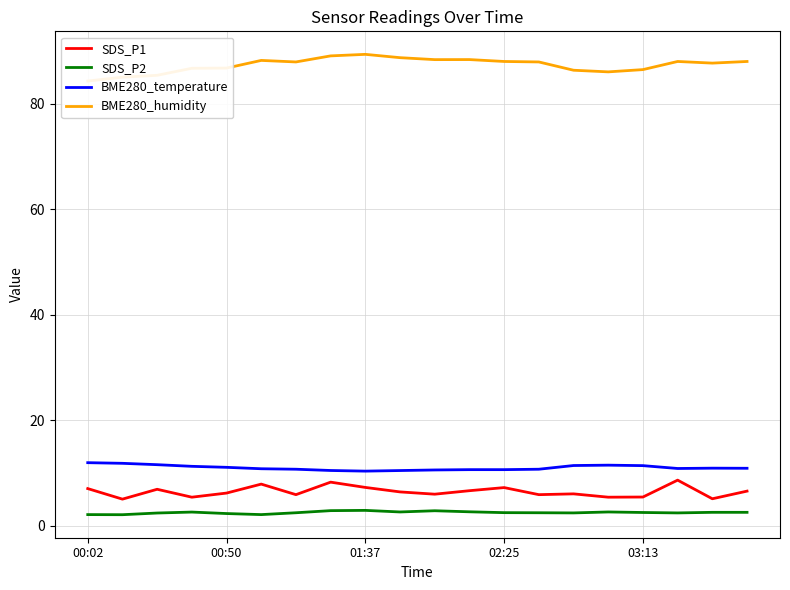

What is the maximum value for SDS_P1?

8.6